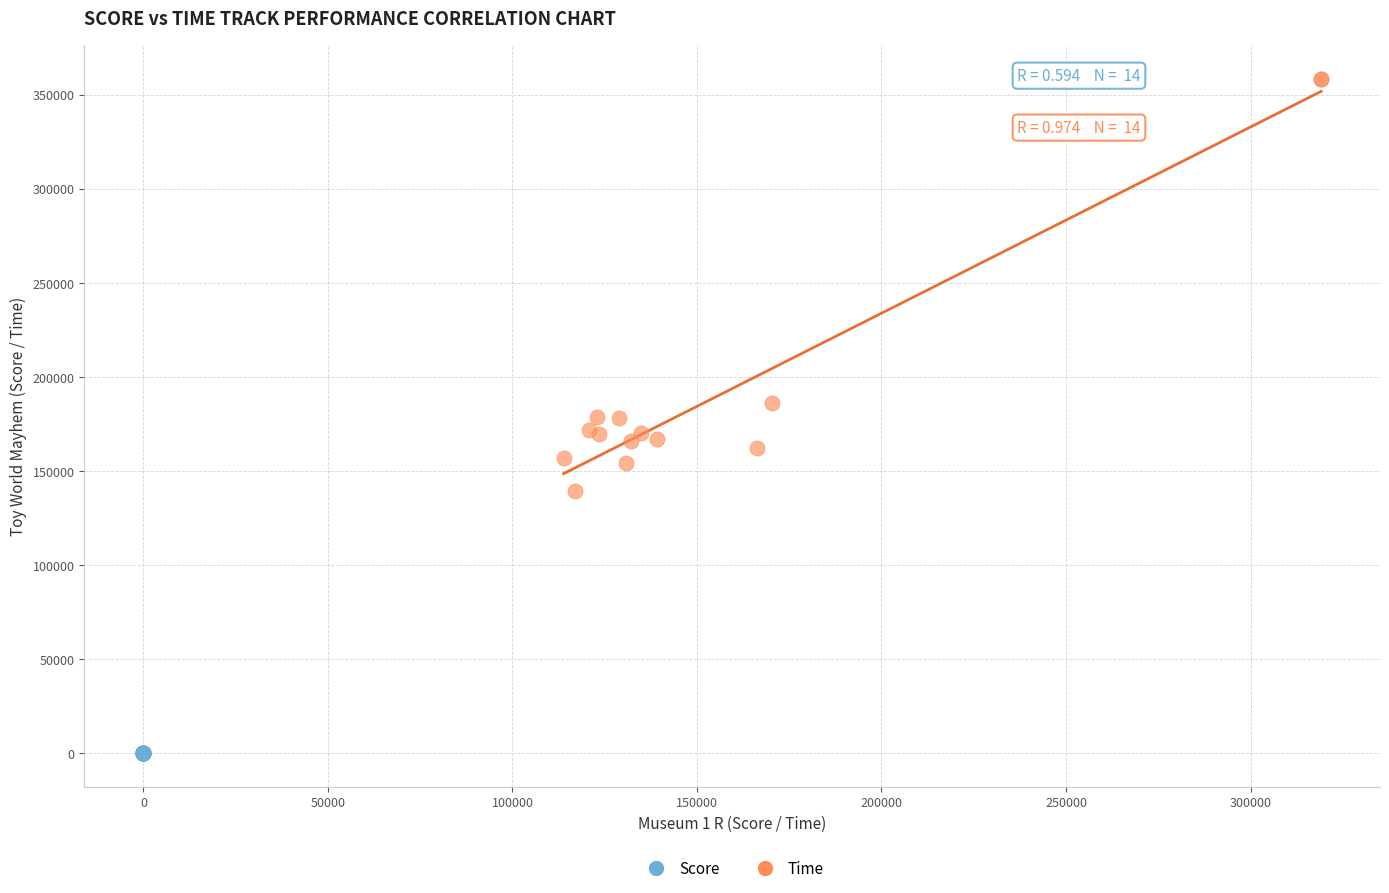

Which series reaches the maximum Y coordinate?

Time